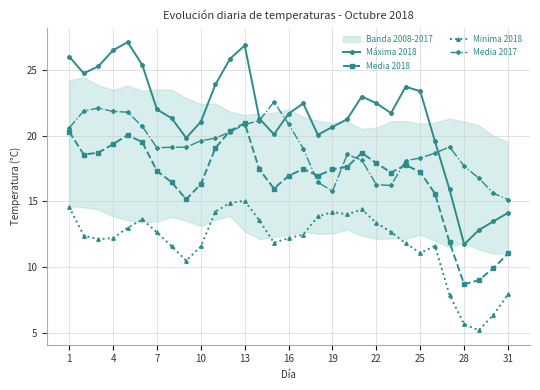

True or false: Media 2017 has more than 1 interior local peaks.

True